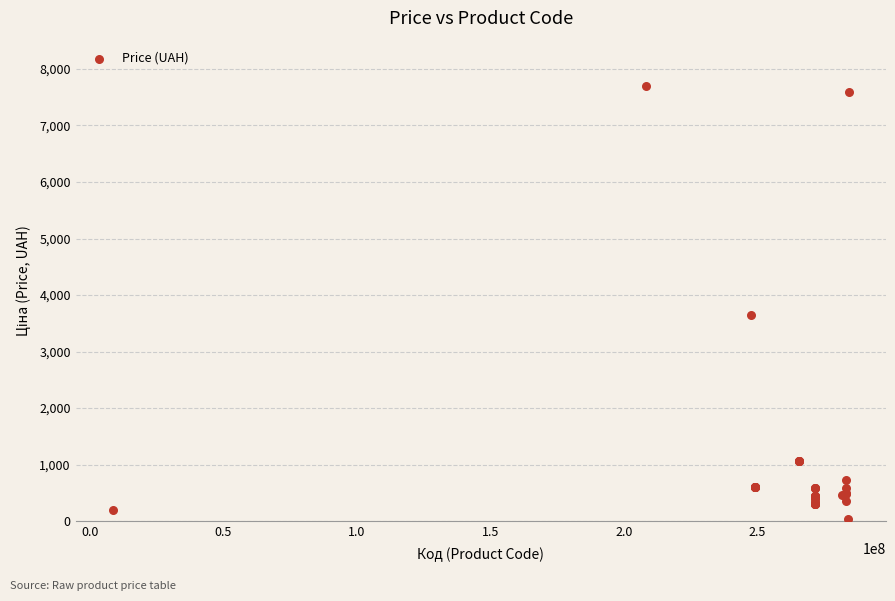

What Y value in the scatter plot is closest to 3862?

3646.5